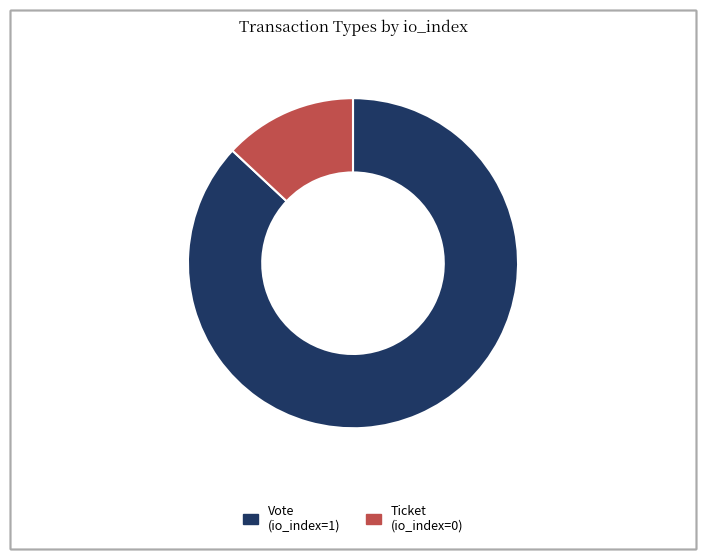

Is it true that Vote (io_index=1) is 77% of the pie?

False